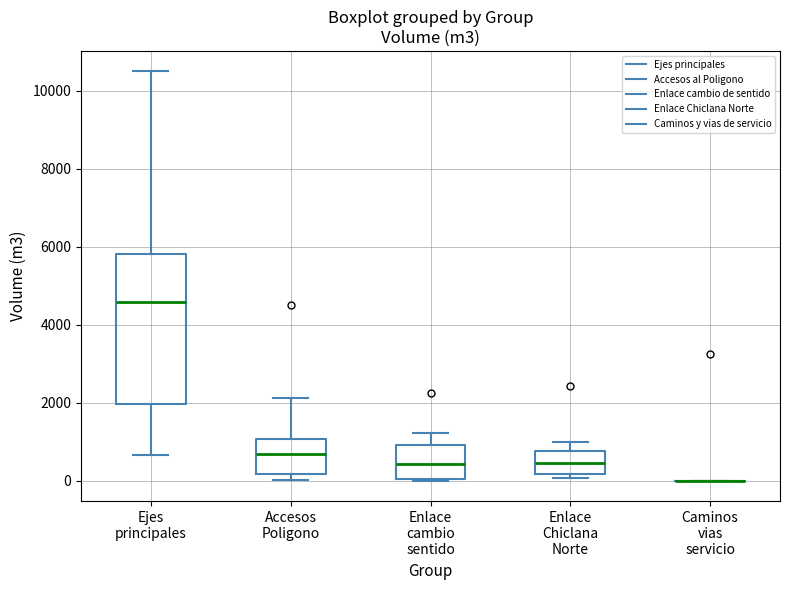

Where does the lower whisker of the box for Ejes principales end on the y-axis? The values are not printed on the chart, so give them approximately, as read against the axis.

600